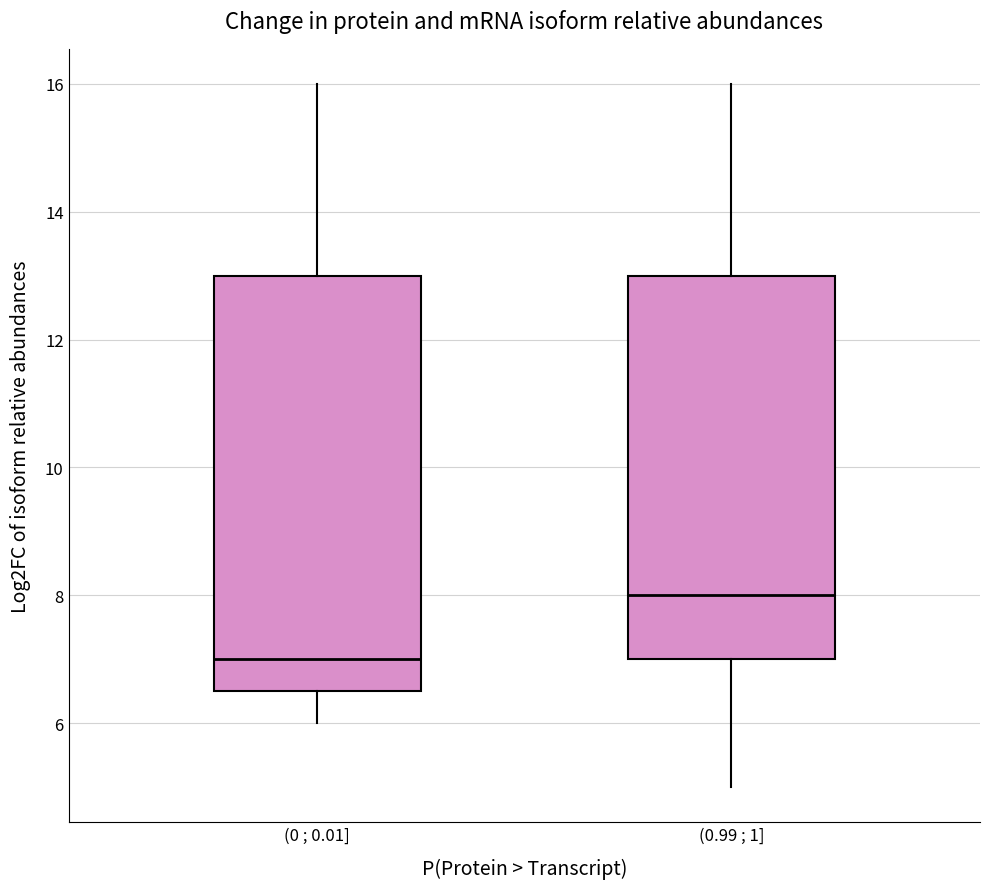

Which box's median line is the lowest?

(0 ; 0.01]